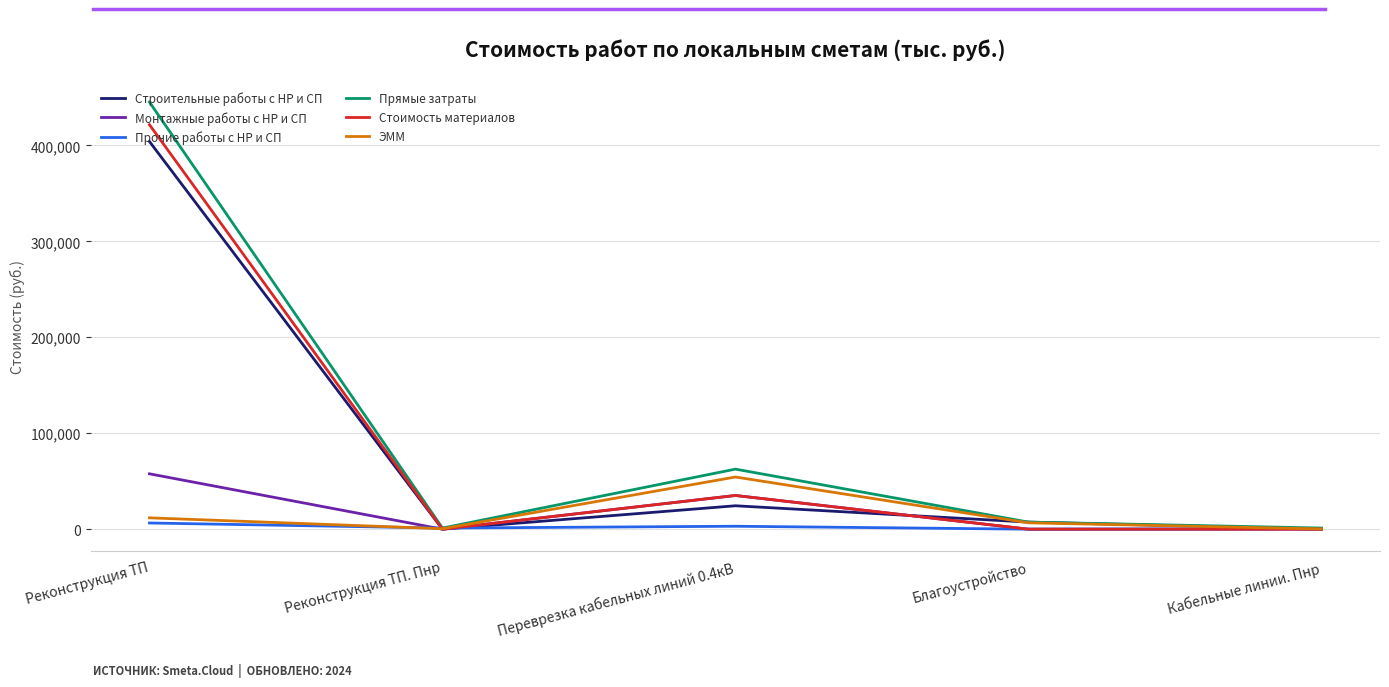

What is the difference between the Прямые затраты values at Реконструкция ТП. Пнр and Реконструкция ТП?

443945.6